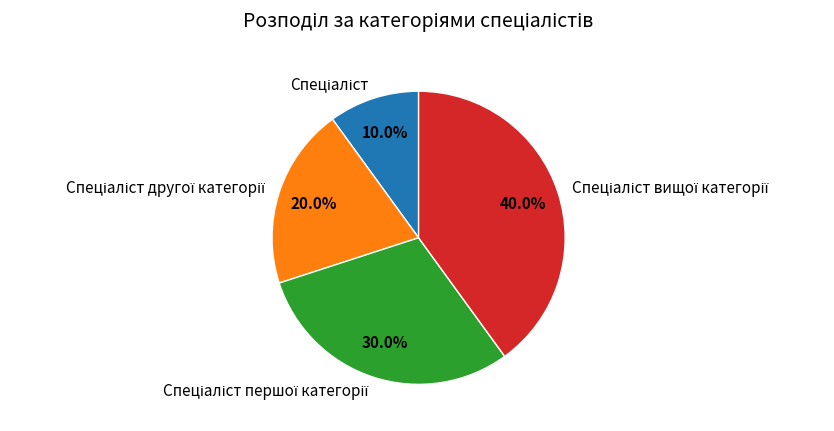

Is there a majority slice in this chart?

No